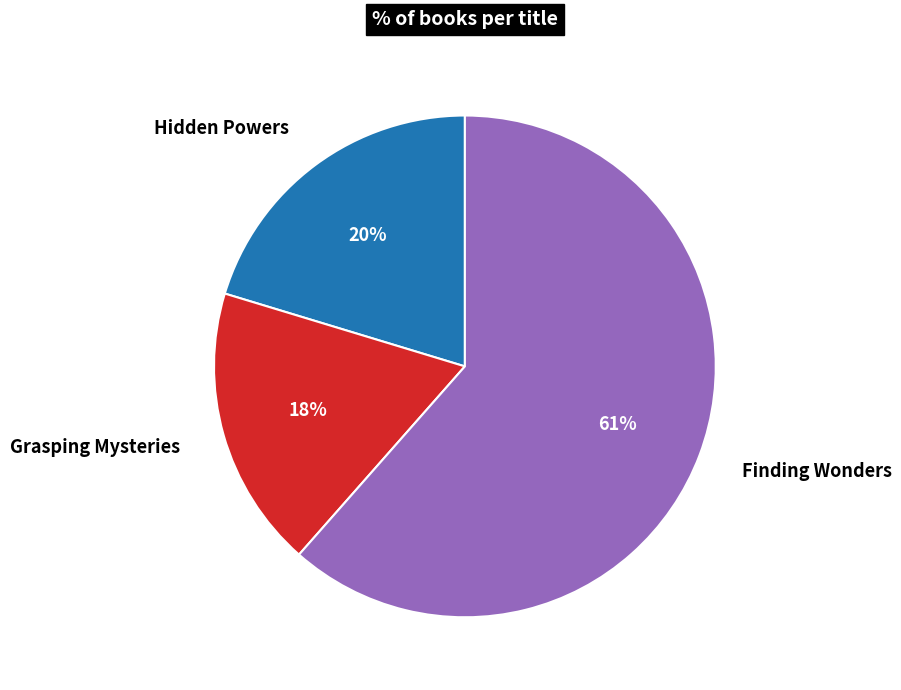

Which slice is the largest?

Finding Wonders